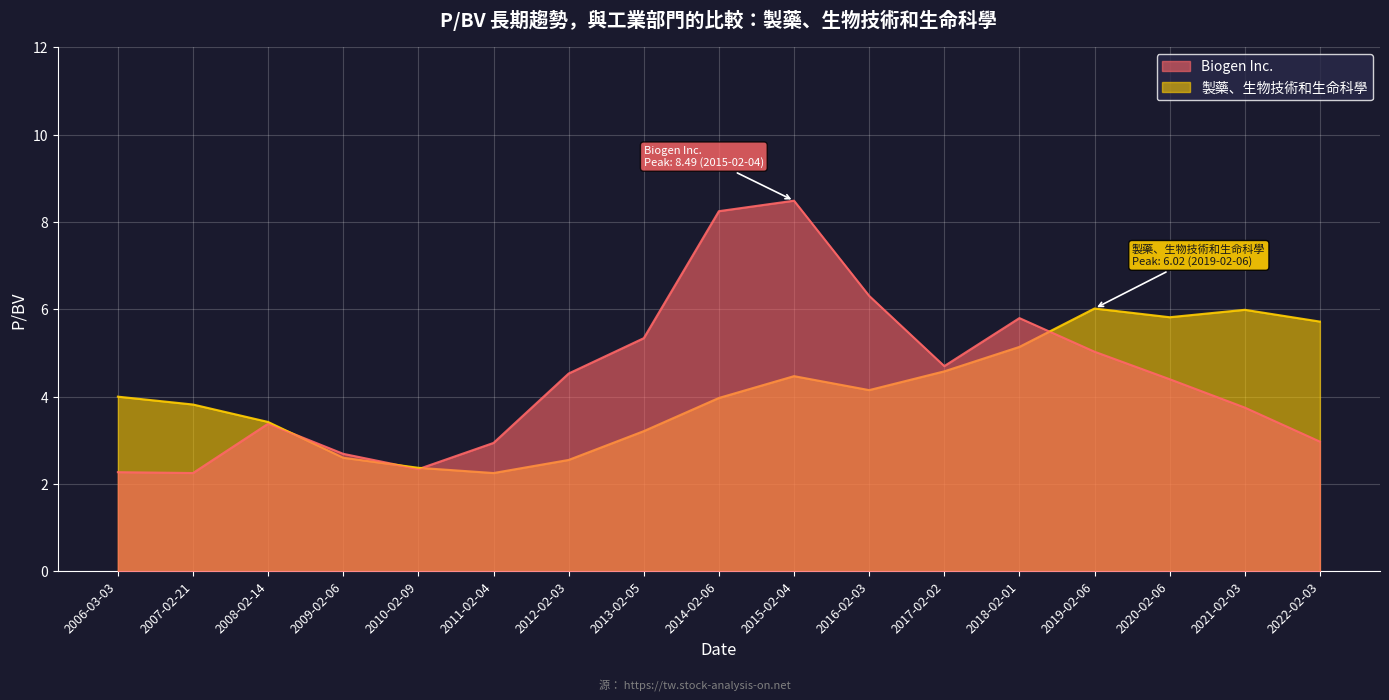

Which category has the highest value in the 製藥、生物技術和生命科學 series?

2019-02-06